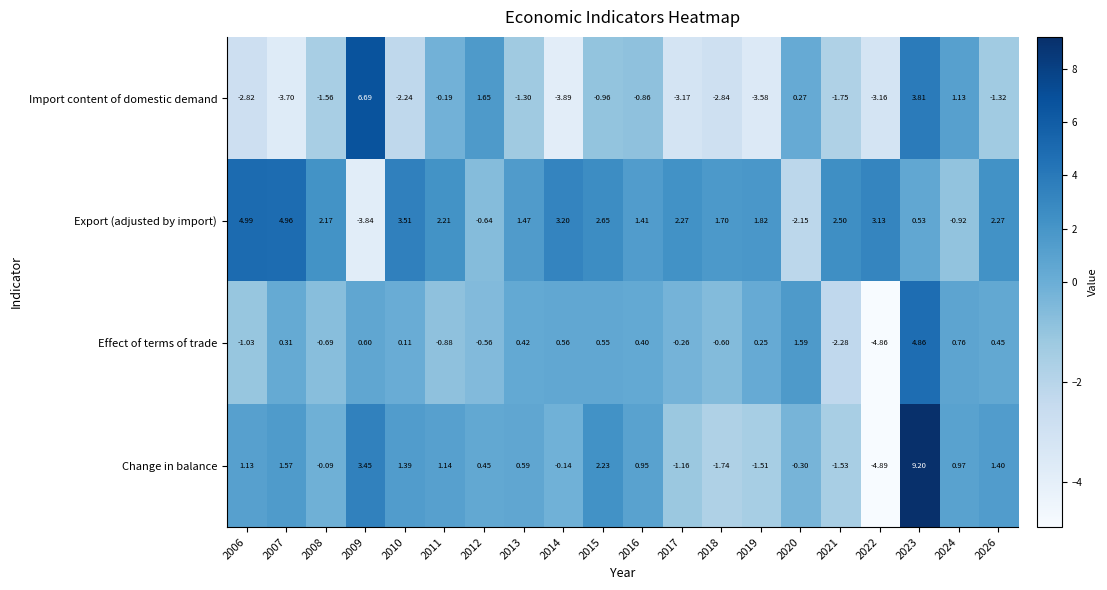

Is the value of Export (adjusted by import) at 2026 greater than the value of Import content of domestic demand at 2006?

Yes